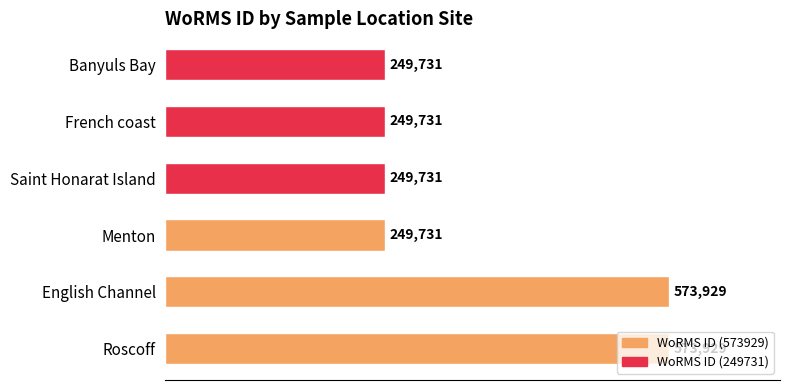

True or false: the data shows 979135 at Roscoff.

False